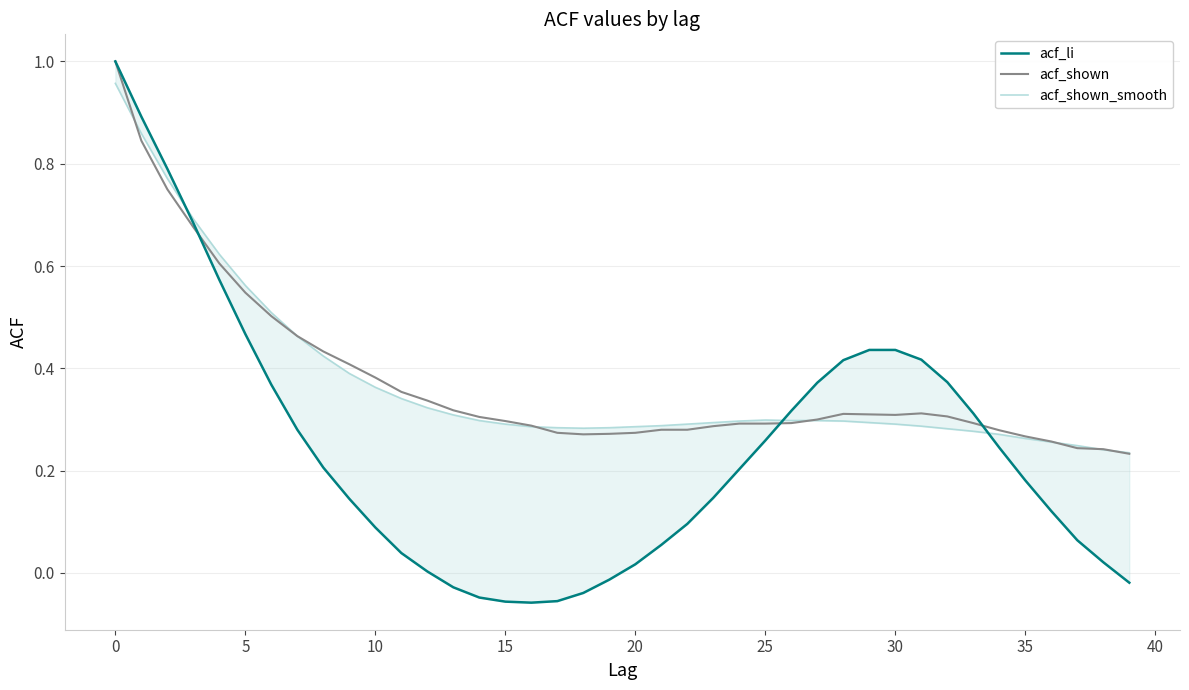

What value does the acf_shown series have at 13?

0.3